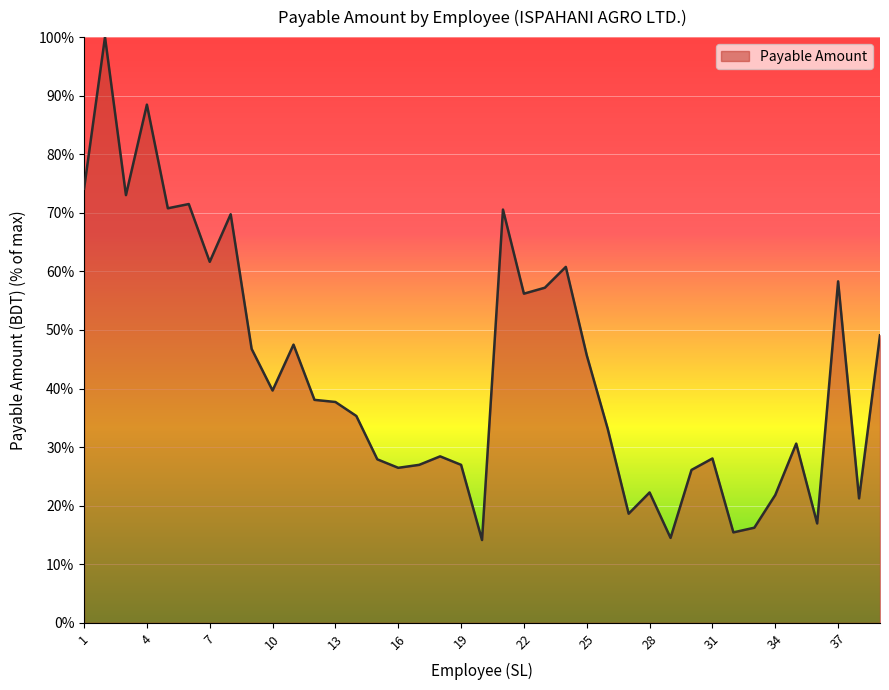

Count the number of categories in the chart.

39